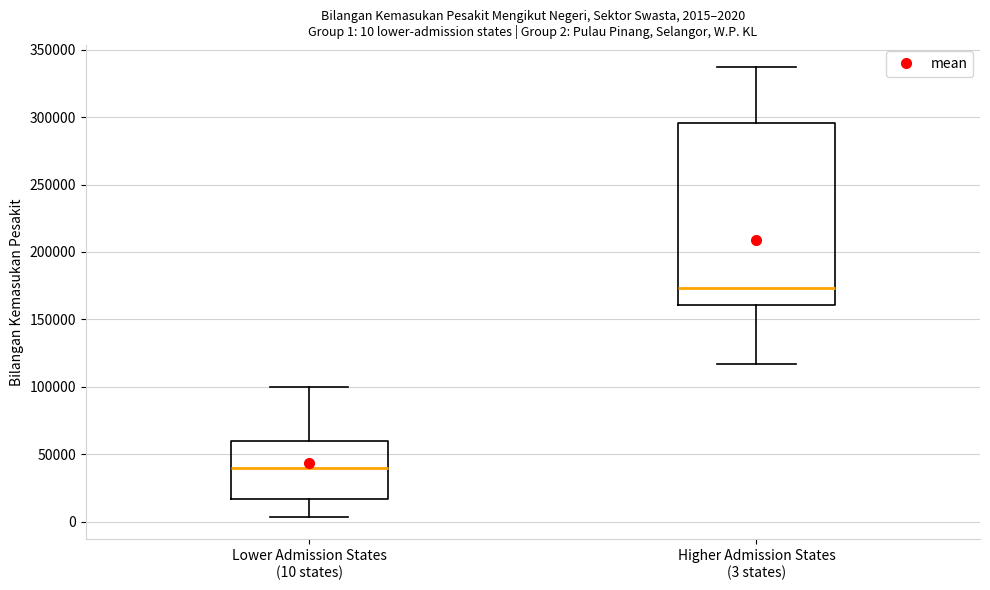

Comparing the boxes themselves (not the whiskers), which one is the tallest?

Higher Admission States (3 states)